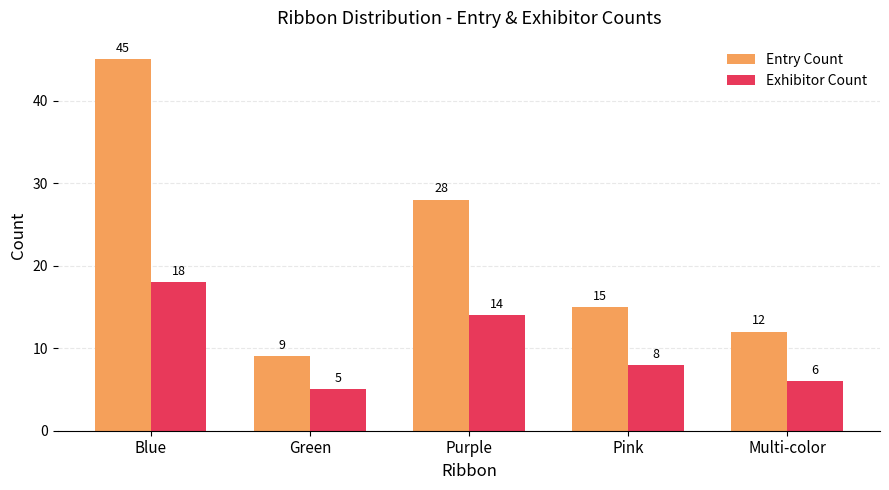

Where is Entry Count nearest to the value 27?

Purple